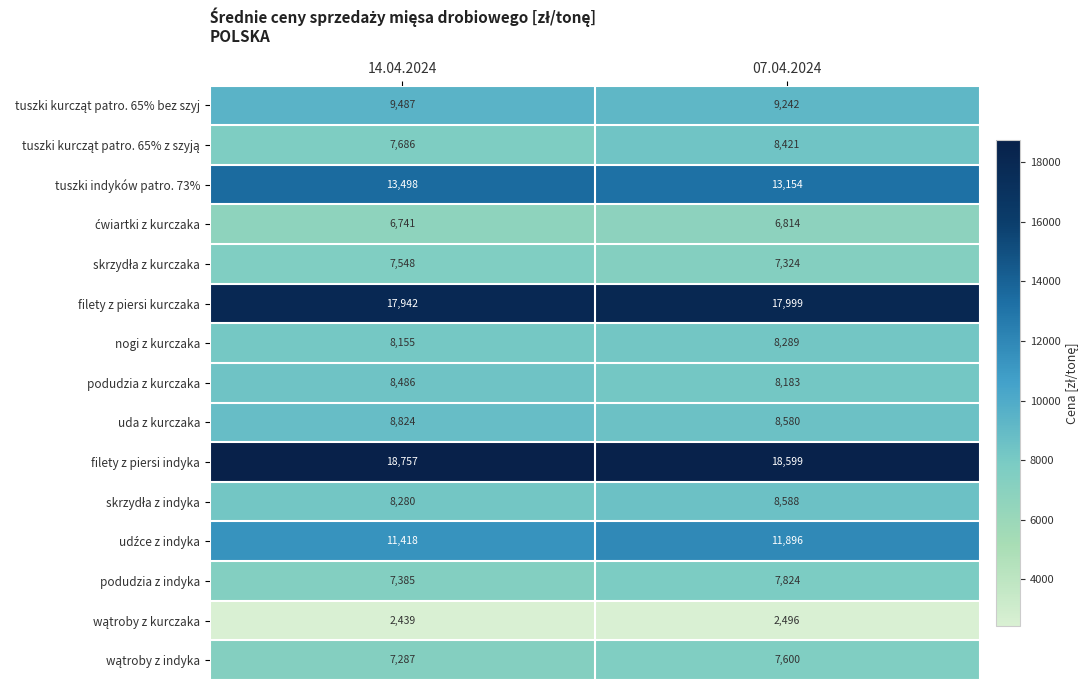

True or false: nogi z kurczaka has a value of 3085 at 14.04.2024.

False